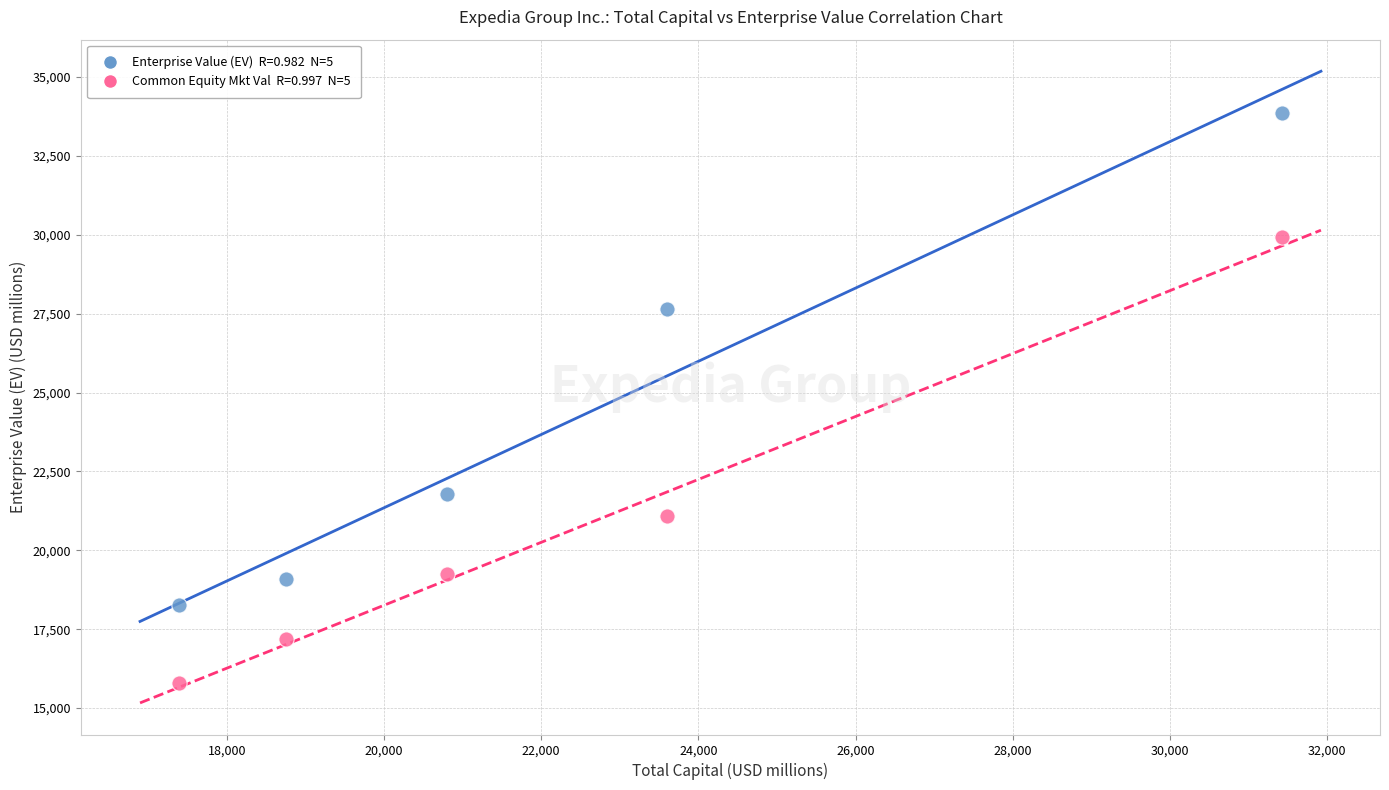

Across all data points, what is the average X value?

22394